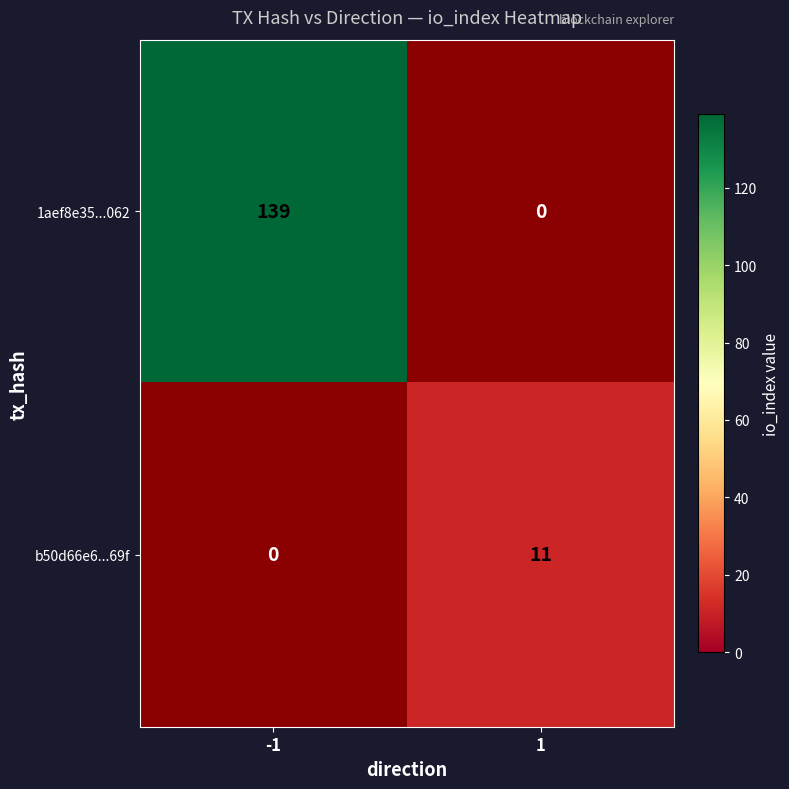

At which label is 1aef8e35...062 closest to 69?

1